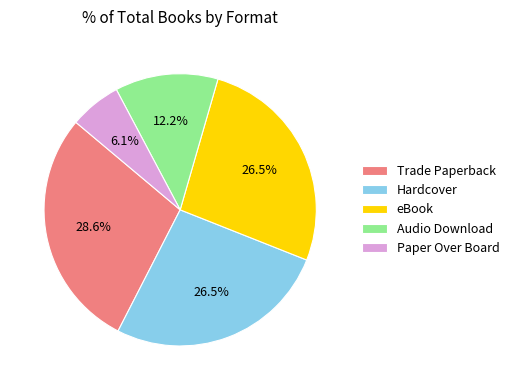

Does any single category account for the majority?

No